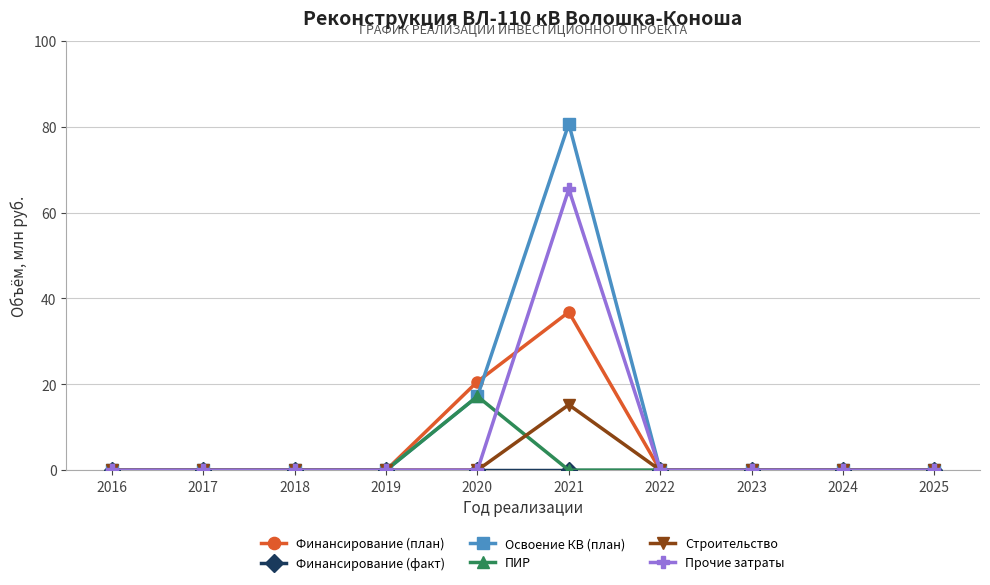

Count the number of data series in this chart.

6